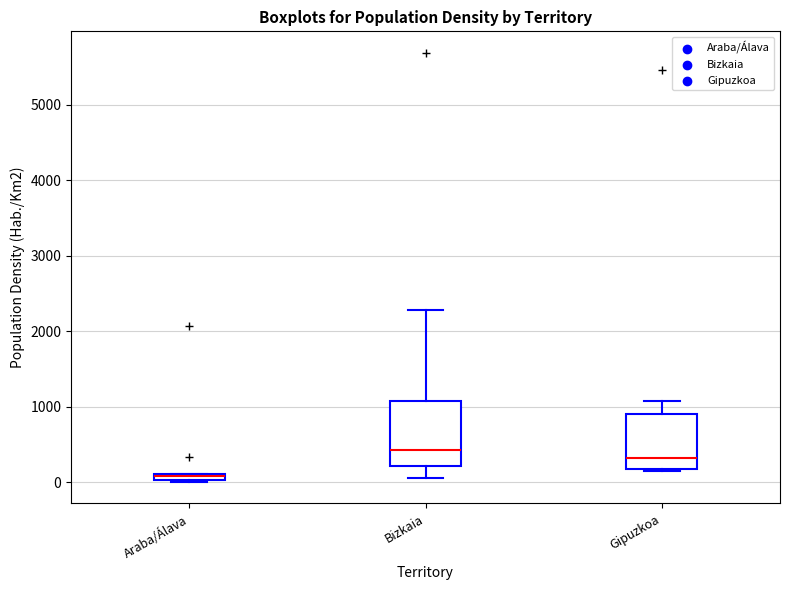

Where is the upper edge of the box for Gipuzkoa on the y-axis? The values are not printed on the chart, so give them approximately, as read against the axis.

900